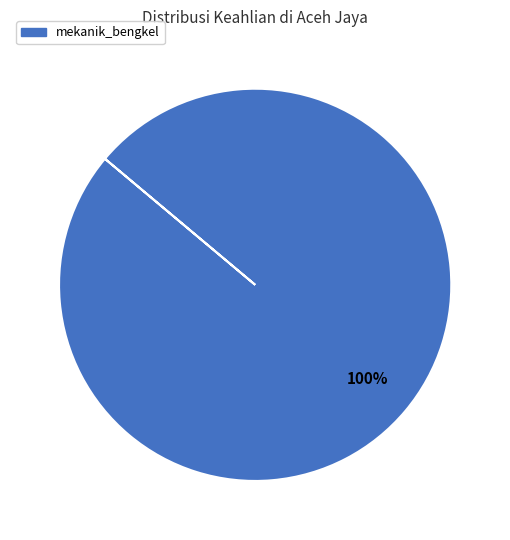

Is there any slice that represents more than half of the pie?

Yes